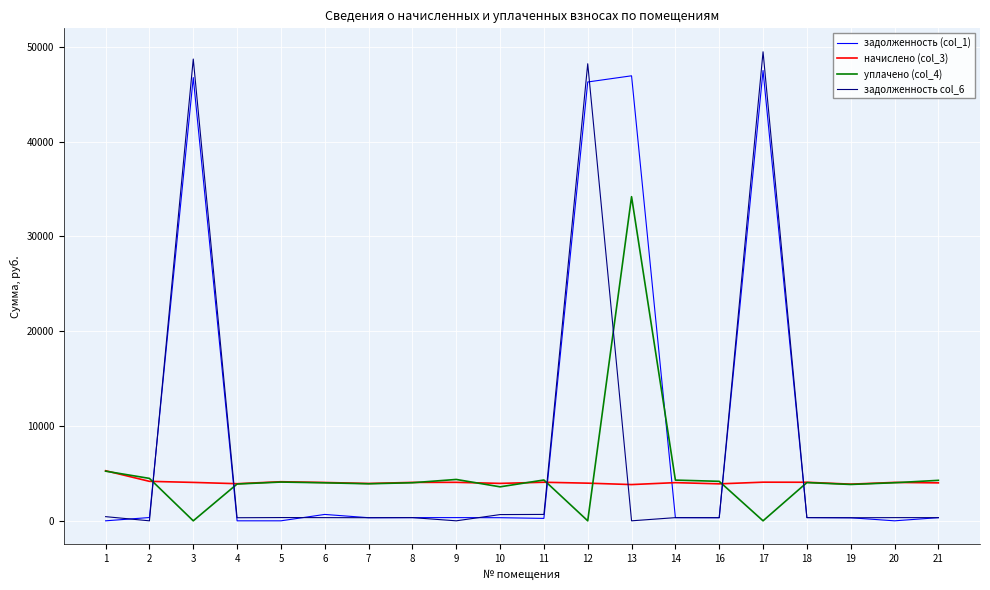

Is the value of задолженность col_6 at 7 greater than the value of уплачено (col_4) at 8?

No